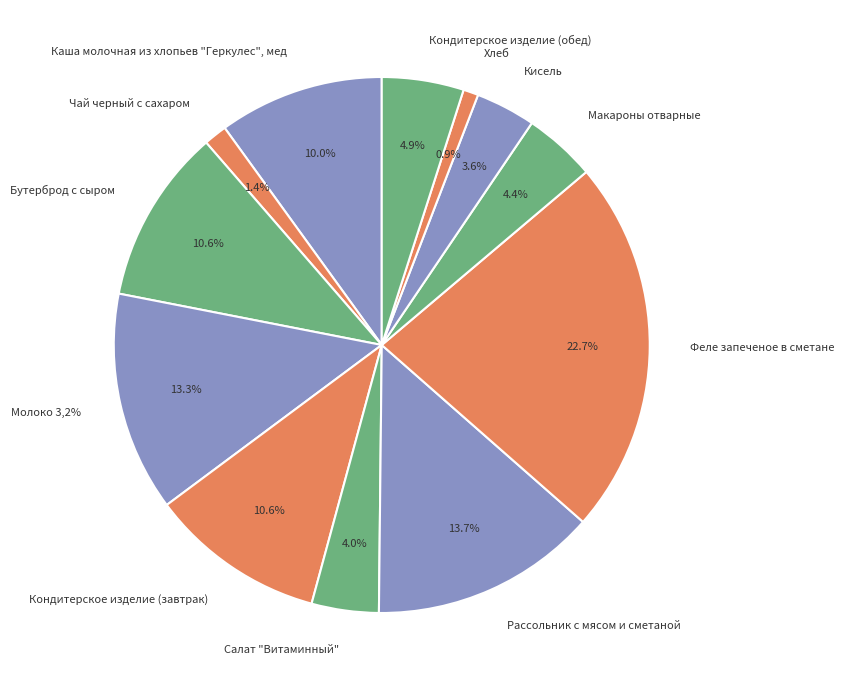

Rank the categories by value from highest to lowest.

Феле запеченое в сметане, Рассольник с мясом и сметаной, Молоко 3,2%, Кондитерское изделие (завтрак), Бутерброд с сыром, Каша молочная из хлопьев "Геркулес", мед, Кондитерское изделие (обед), Макароны отварные, Салат "Витаминный", Кисель, Чай черный с сахаром, Хлеб